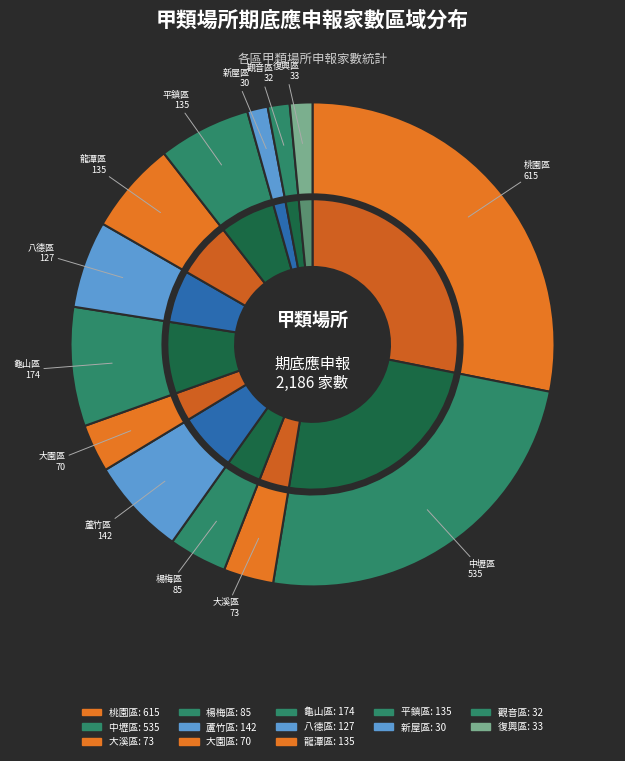

To the nearest percent, what is the average slice percentage?

8%